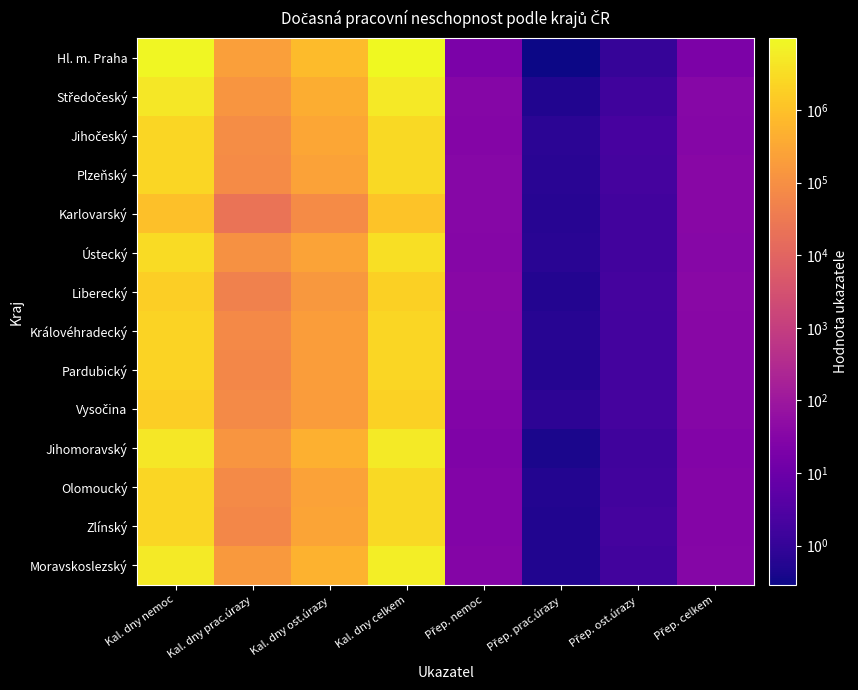

What is the total value across all series at Přep. nemoc?

425.9